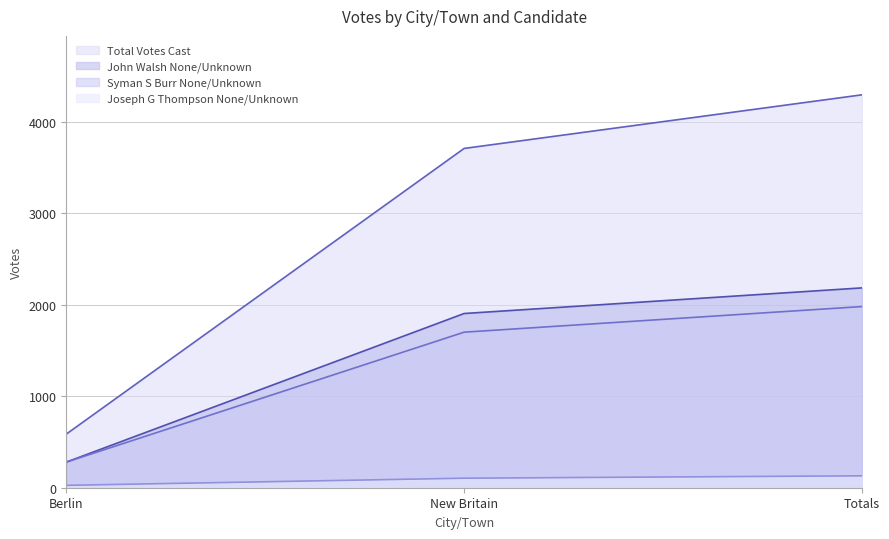

Where is Joseph G Thompson None/Unknown nearest to the value 78?

New Britain